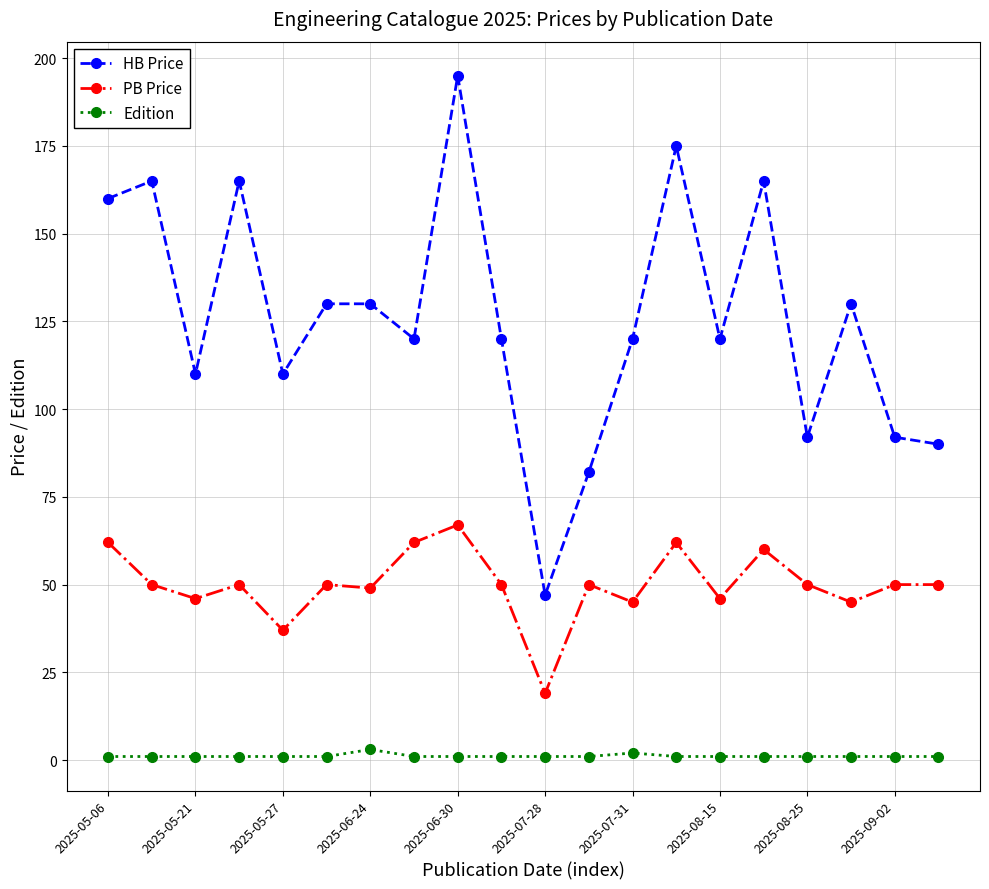

What is the value of the HB Price point at the 9th from the left?

195.0